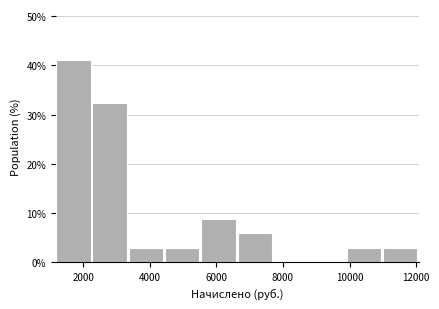

What is the height of the bar covering 10000 to 11000 on the x-axis? Neither the bar edges nor the heights are printed on the chart, so give them approximately, as read against the axes.

3